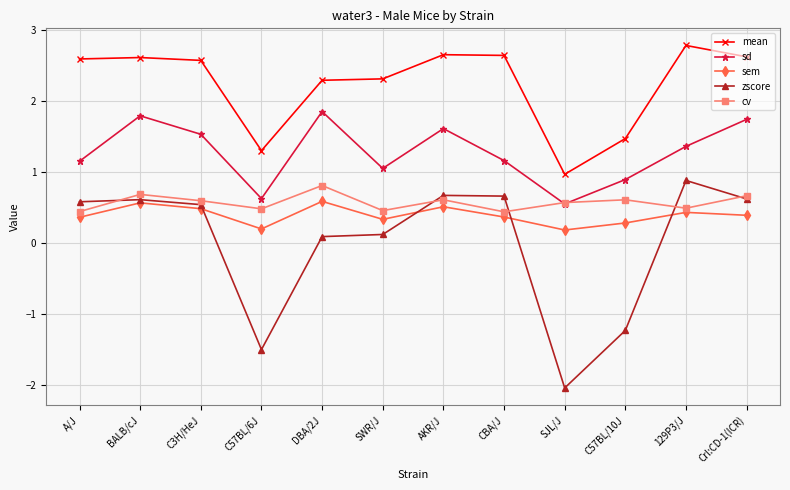

How many interior local peaks does the zscore series have?

3